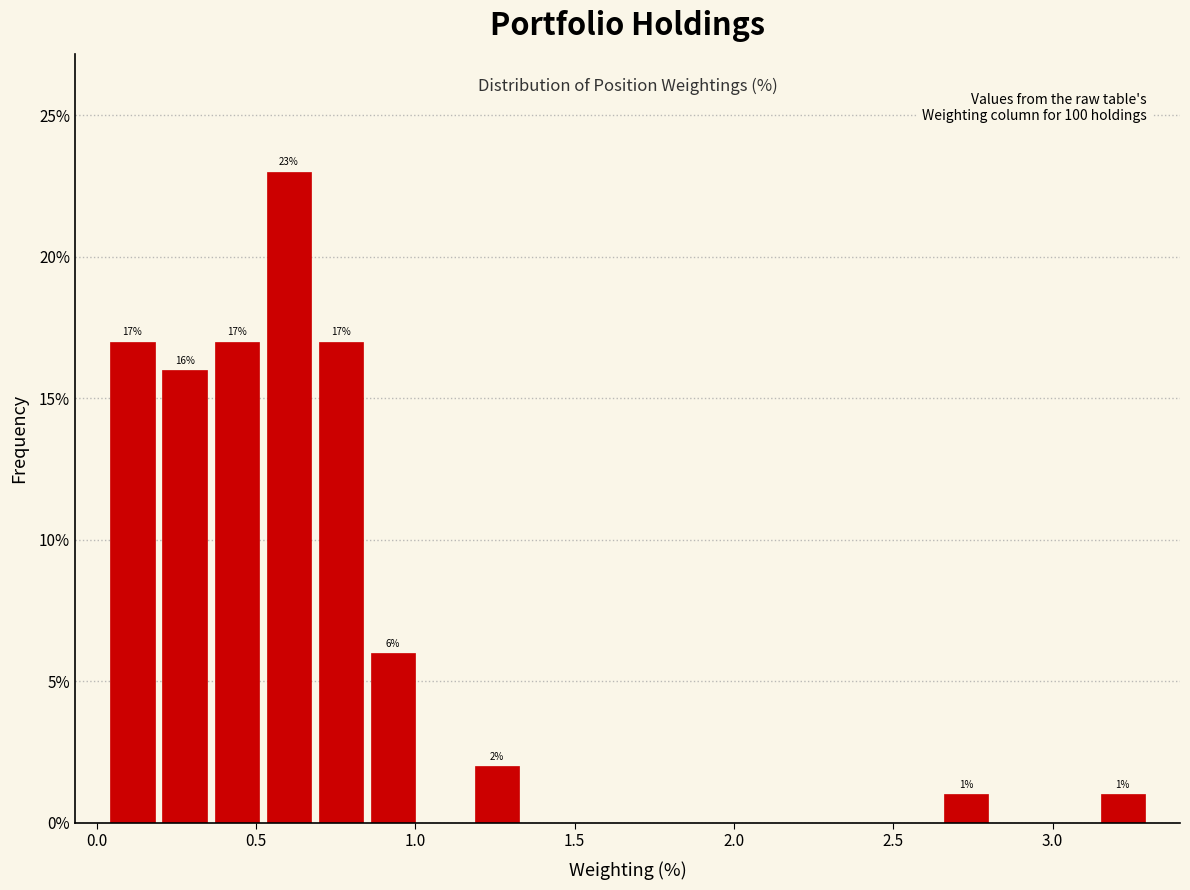

Read against the x-axis, roughly where is the centre of the tallest bar?

0.60